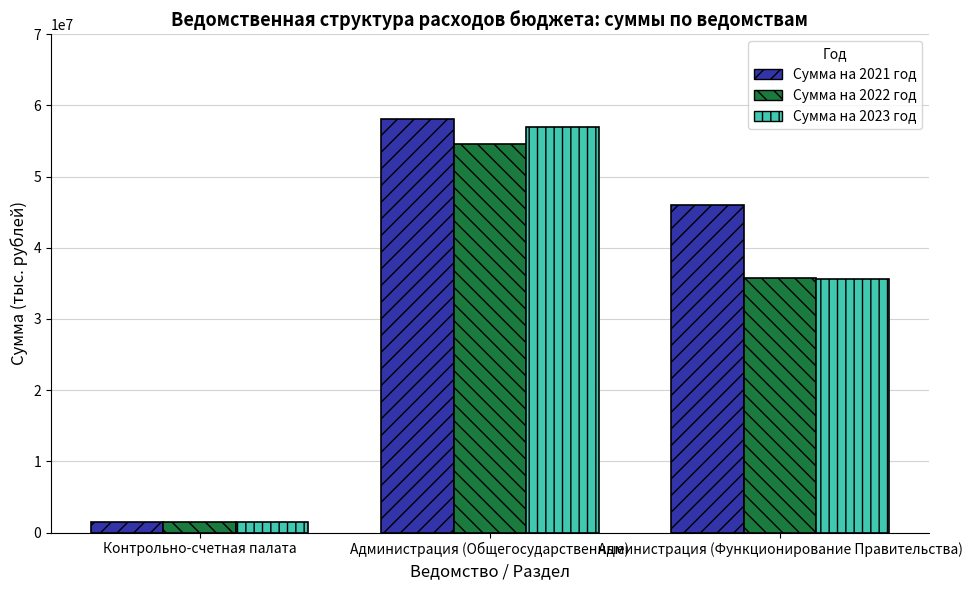

True or false: Сумма на 2021 год has a value of 19280175.4 at Администрация (Функционирование Правительства).

False